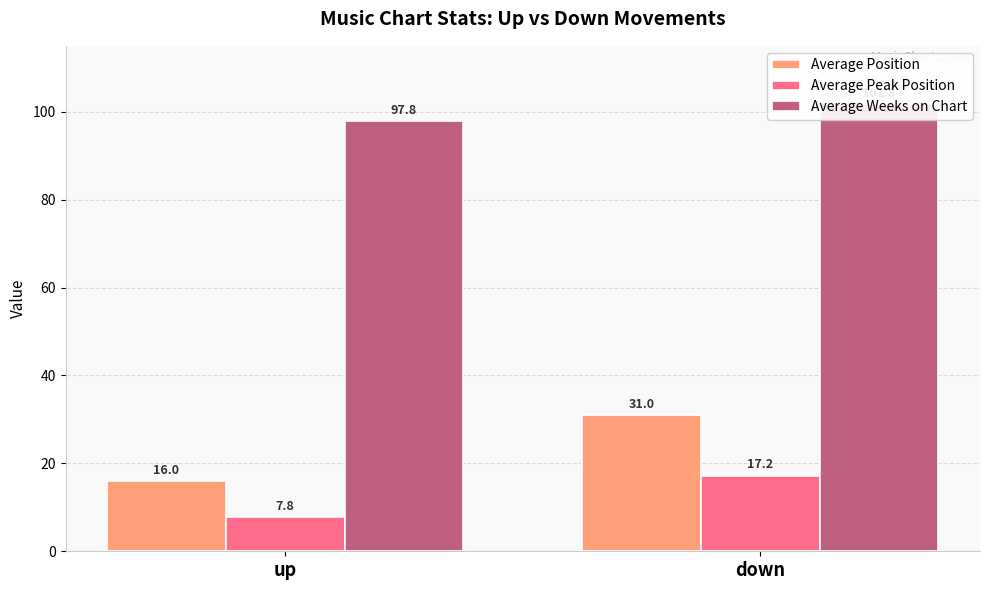

Reading left to right, transcribe all the data shown in this chart.

Average Position: 16.0	31.0
Average Peak Position: 7.8	17.2
Average Weeks on Chart: 97.8	101.8